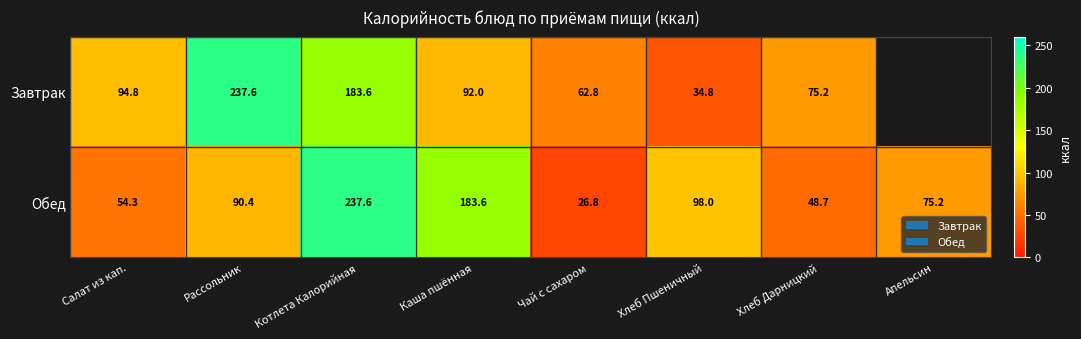

List the labels in order of Обед value, largest first.

Котлета Калорийная, Каша пшённая, Хлеб Пшеничный, Рассольник, Апельсин, Салат из кап., Хлеб Дарницкий, Чай с сахаром